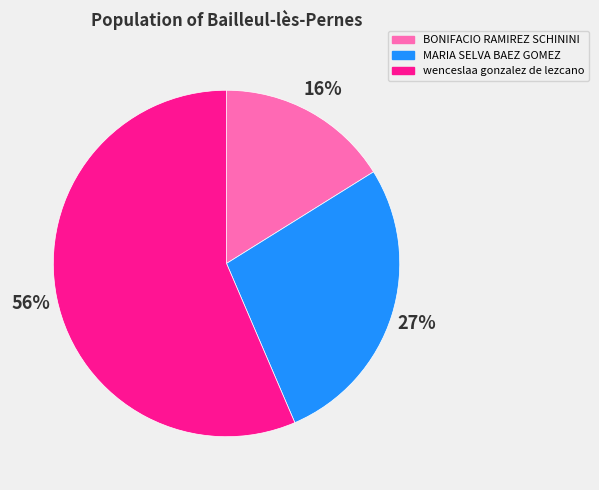

Which category accounts for the majority?

wenceslaa gonzalez de lezcano